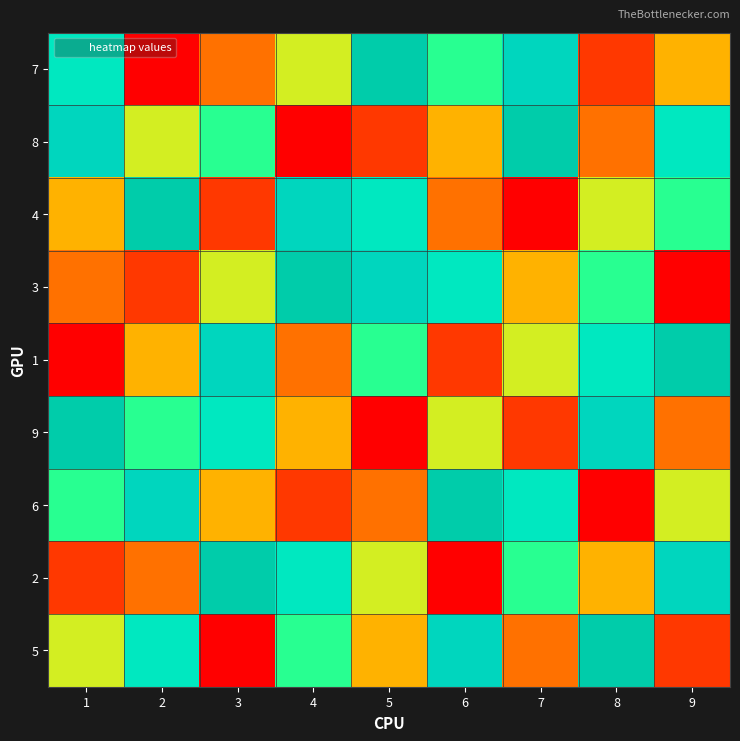

Reading right to left, transcribe all the data shown in this chart.

7: 9=4	8=2	7=8	6=6	5=9	4=5	3=3	2=1	1=7
8: 9=7	8=3	7=9	6=4	5=2	4=1	3=6	2=5	1=8
4: 9=6	8=5	7=1	6=3	5=7	4=8	3=2	2=9	1=4
3: 9=1	8=6	7=4	6=7	5=8	4=9	3=5	2=2	1=3
1: 9=9	8=7	7=5	6=2	5=6	4=3	3=8	2=4	1=1
9: 9=3	8=8	7=2	6=5	5=1	4=4	3=7	2=6	1=9
6: 9=5	8=1	7=7	6=9	5=3	4=2	3=4	2=8	1=6
2: 9=8	8=4	7=6	6=1	5=5	4=7	3=9	2=3	1=2
5: 9=2	8=9	7=3	6=8	5=4	4=6	3=1	2=7	1=5